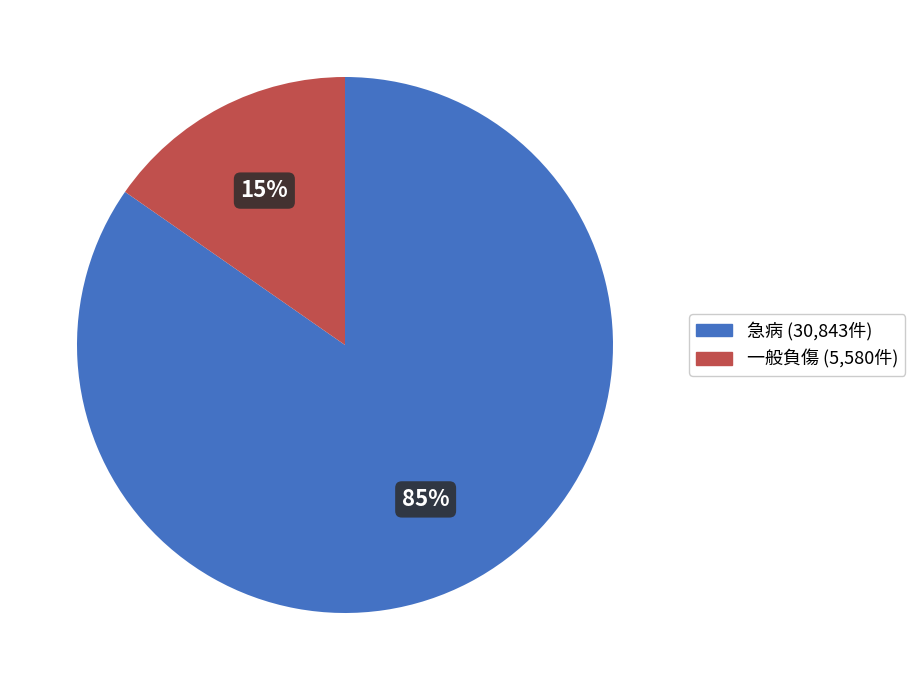

To the nearest percent, what is the average slice percentage?

50%